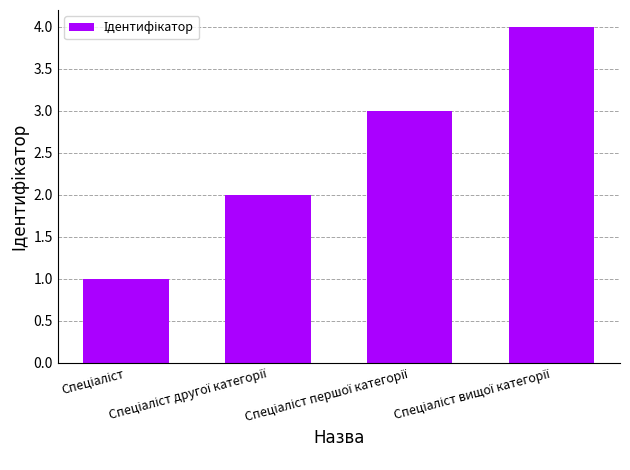

What is the sum of all values?

10